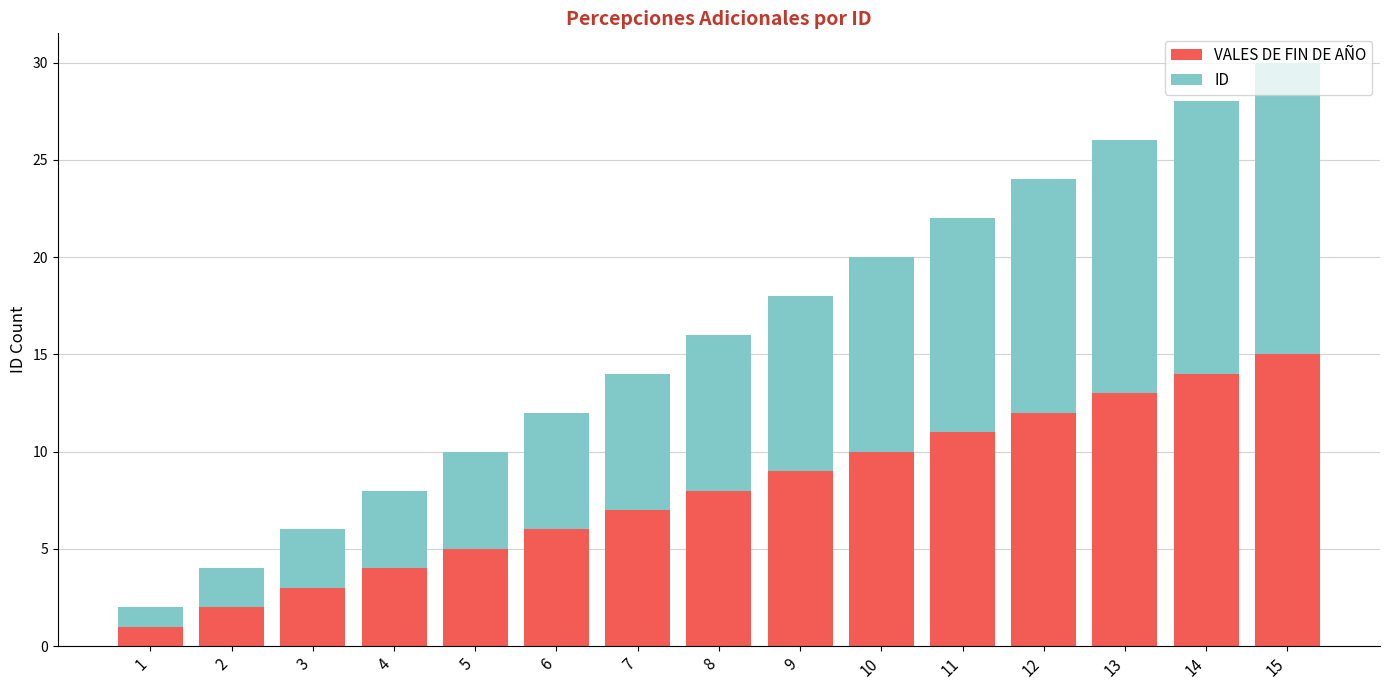

At which category is the sum across all series the highest?

15